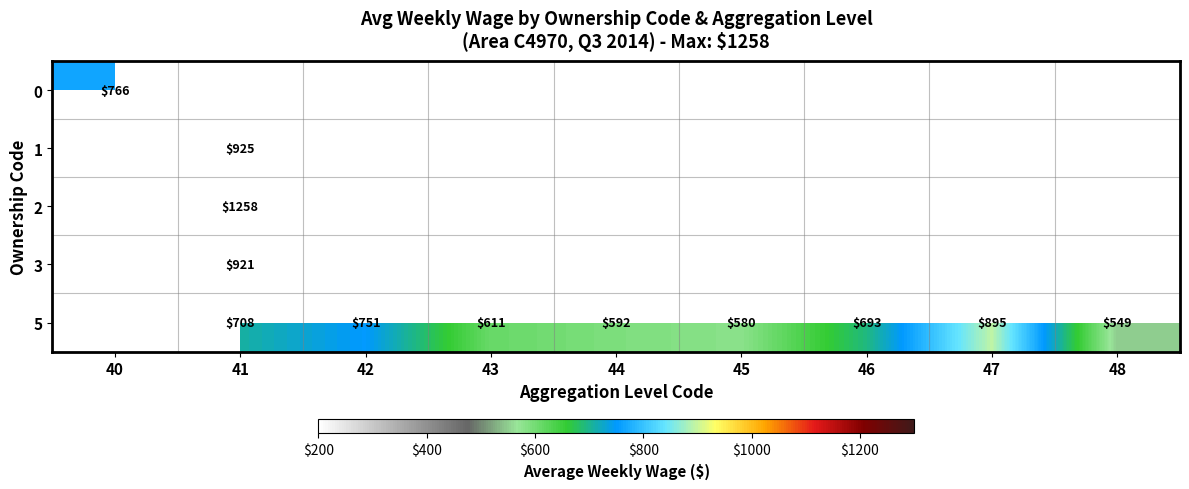

True or false: 5 has a value of 693 at 46.

True